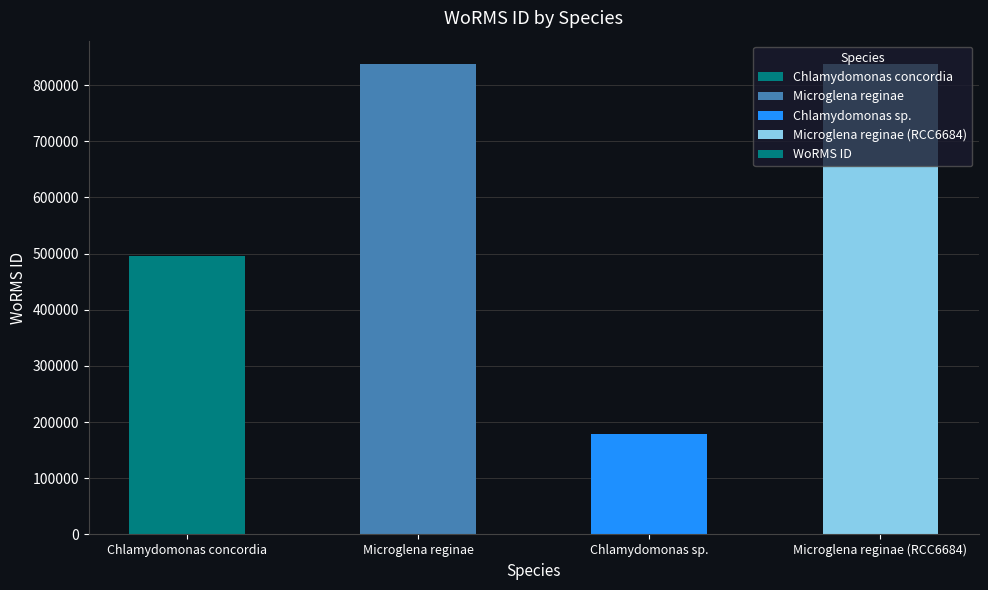

Between Chlamydomonas sp. and Microglena reginae (RCC6684), which is larger?

Microglena reginae (RCC6684)